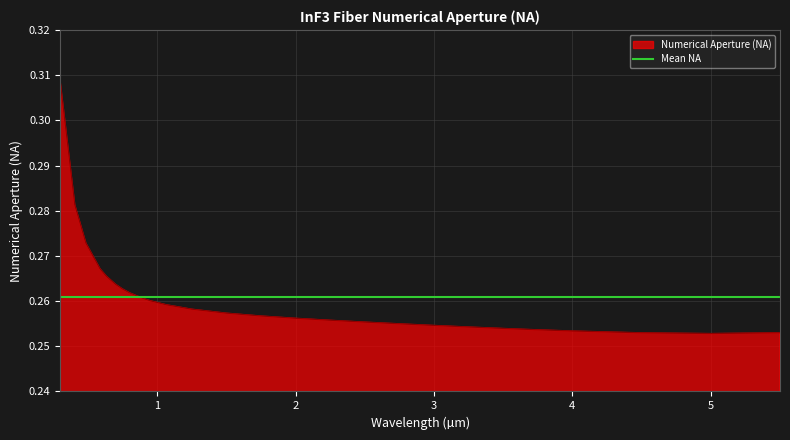

True or false: the data shows 0.3 at 0.587.

True